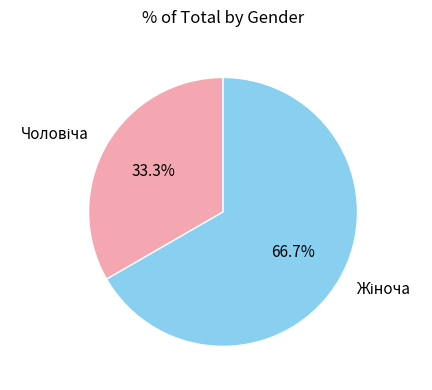

Is there a majority slice in this chart?

Yes